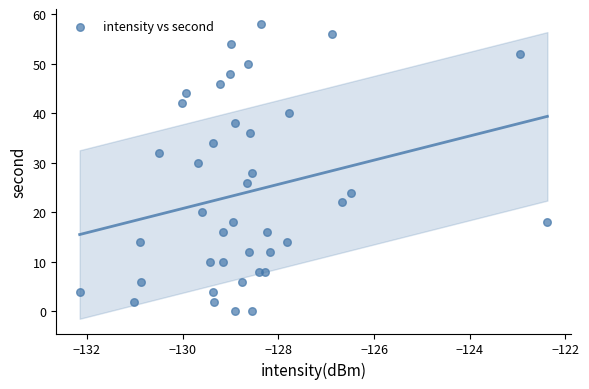

What is the range of Y values (max minus min)?

58